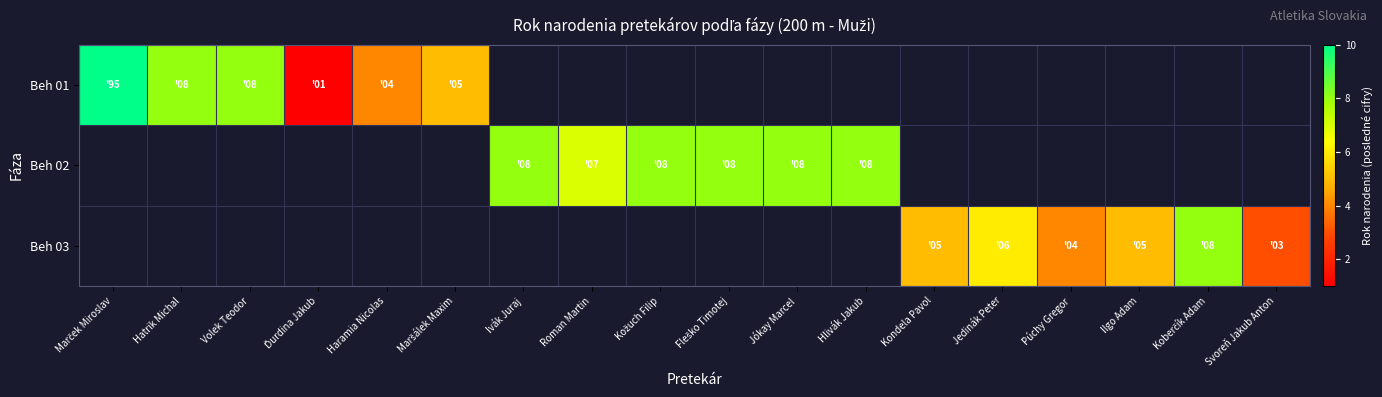

Which has a higher value, Roman Martin or Jókay Marcel?

Jókay Marcel